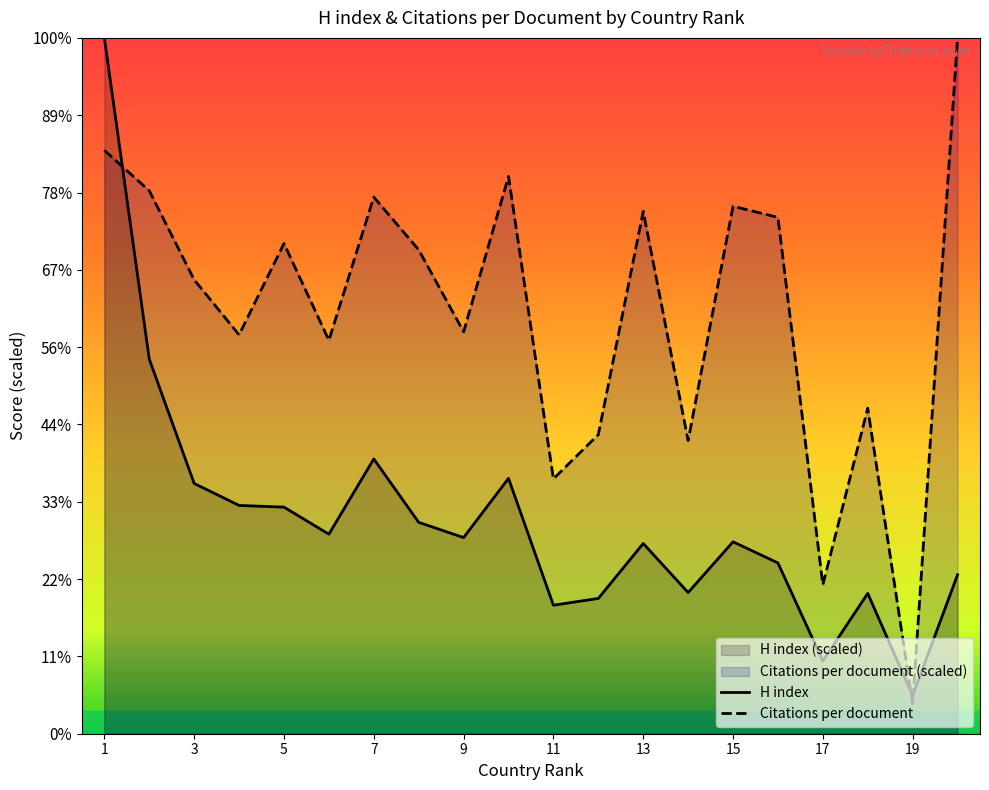

What is the value of the Citations per document point at the 12th from the left?

508.8